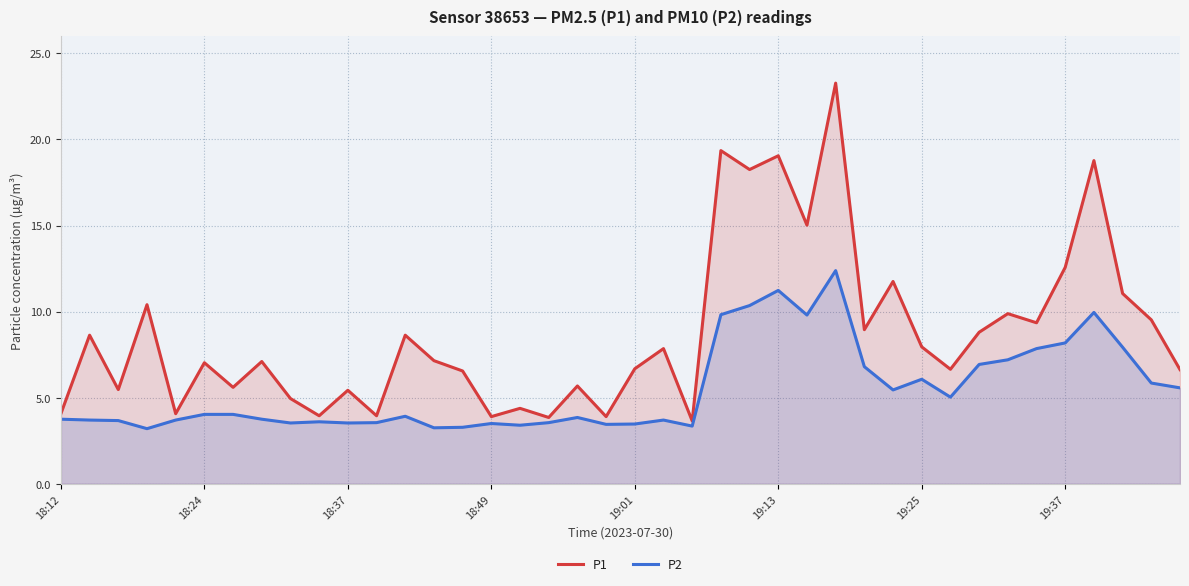

How many distinct data groups are displayed?

2